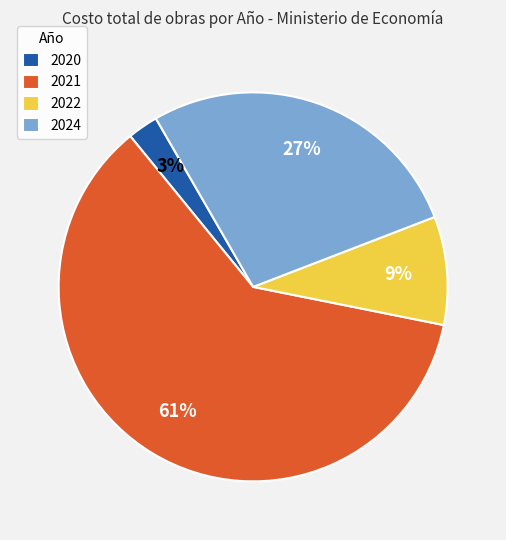

True or false: 2021 accounts for 67% of the total.

False